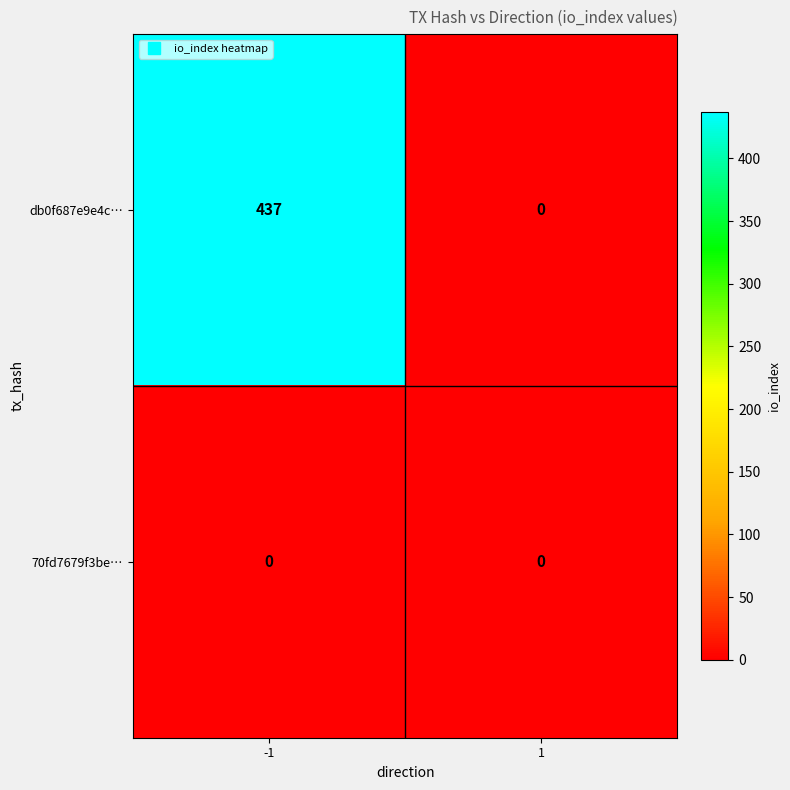

Which series changed the most between -1 and 1?

db0f687e9e4c…